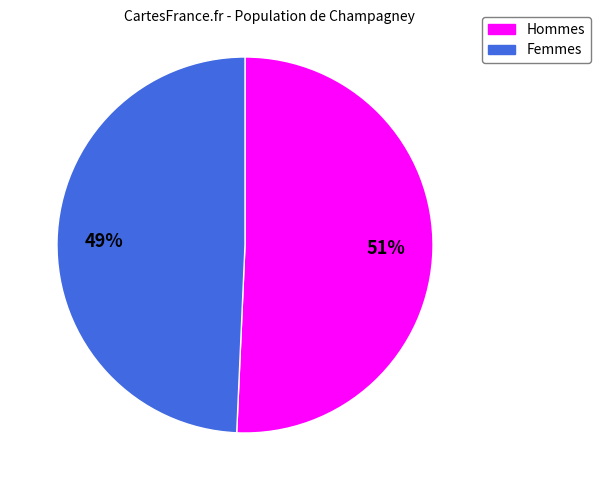

To the nearest percent, what portion does Femmes represent?

49%